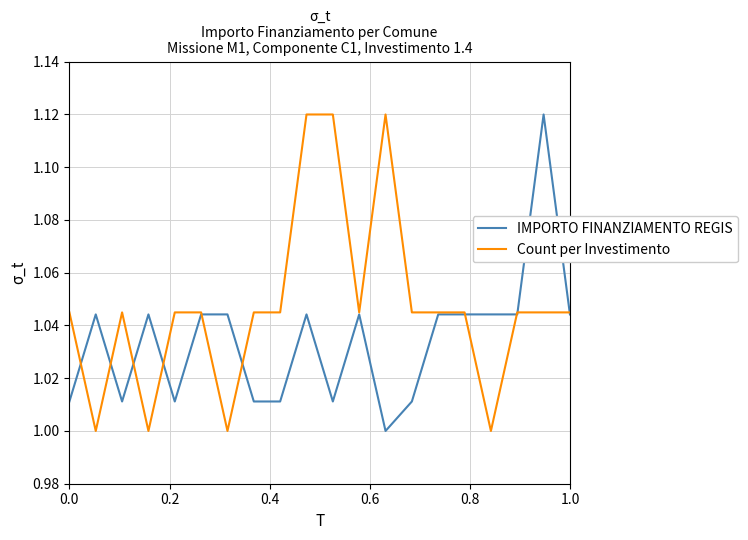

Rank the series by their average value, from lowest to highest.

IMPORTO FINANZIAMENTO REGIS, Count per Investimento